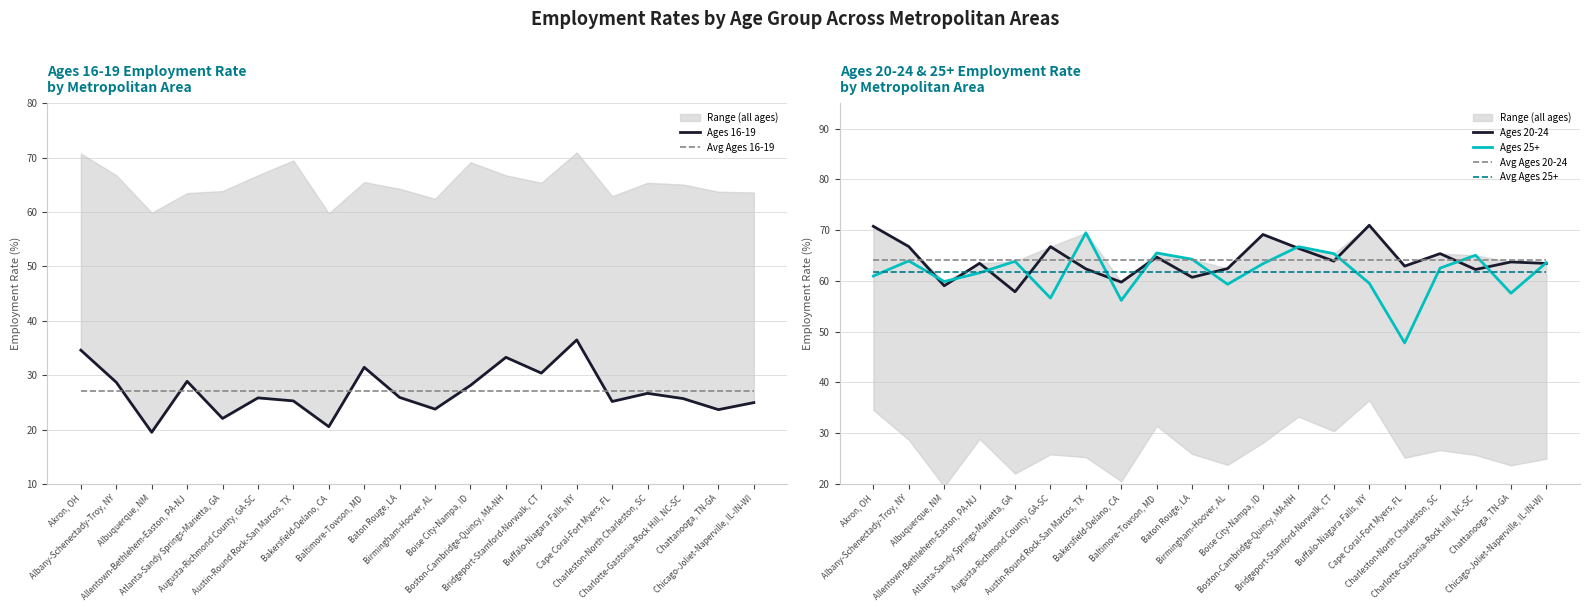

Rank the categories by Ages 16-19 value from highest to lowest.

Buffalo-Niagara Falls, NY, Akron, OH, Boston-Cambridge-Quincy, MA-NH, Baltimore-Towson, MD, Bridgeport-Stamford-Norwalk, CT, Allentown-Bethlehem-Easton, PA-NJ, Albany-Schenectady-Troy, NY, Boise City-Nampa, ID, Charleston-North Charleston, SC, Baton Rouge, LA, Augusta-Richmond County, GA-SC, Charlotte-Gastonia-Rock Hill, NC-SC, Austin-Round Rock-San Marcos, TX, Cape Coral-Fort Myers, FL, Chicago-Joliet-Naperville, IL-IN-WI, Birmingham-Hoover, AL, Chattanooga, TN-GA, Atlanta-Sandy Springs-Marietta, GA, Bakersfield-Delano, CA, Albuquerque, NM